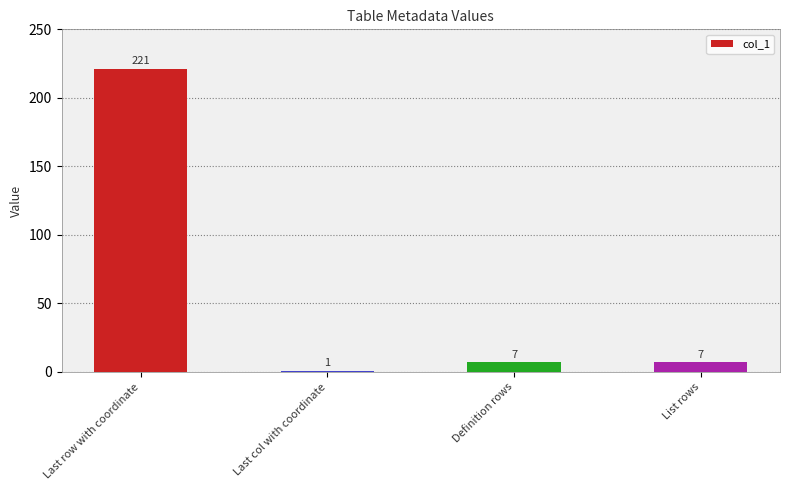

What is the label of the 2nd bar from the right?

Definition rows